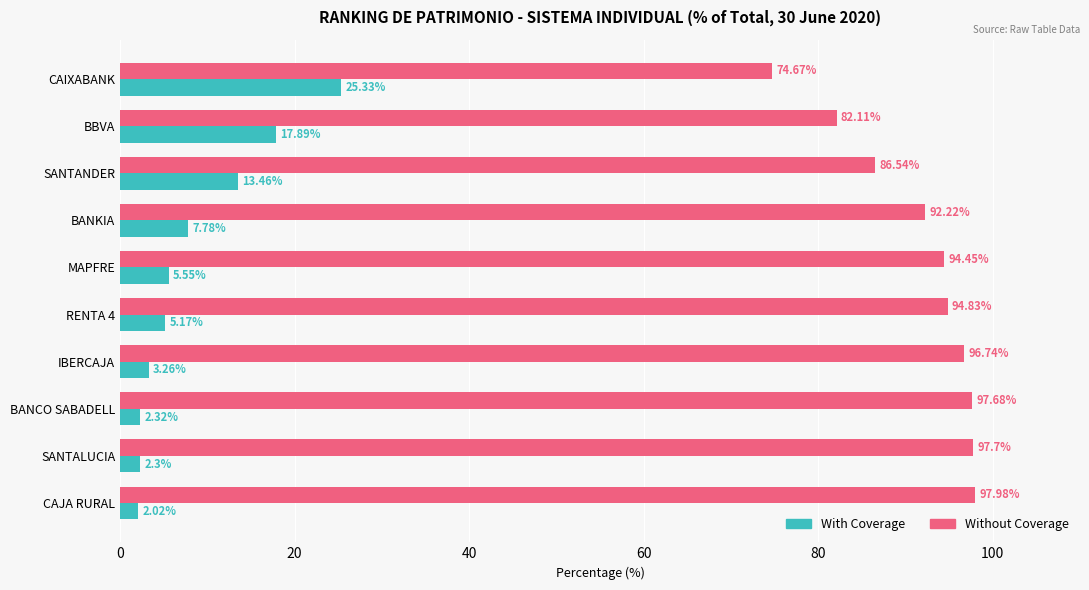

What is the spread (max minus min) of values at SANTANDER?

73.1